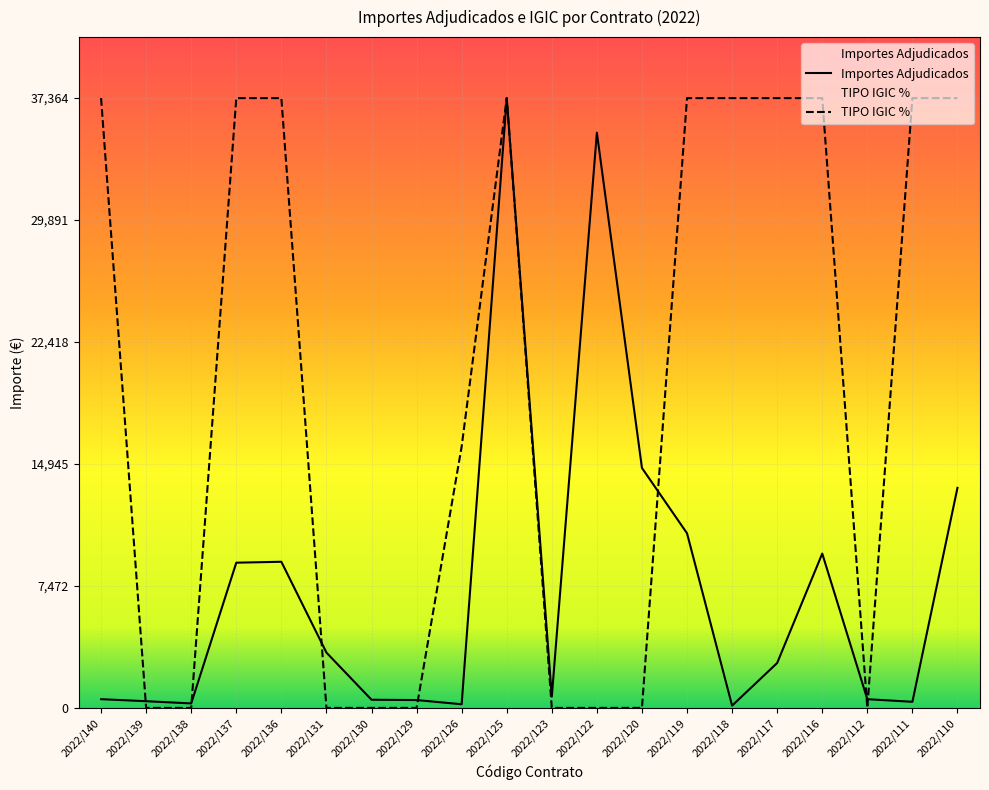

What is the sum of the Importes Adjudicados values at 2022/111 and 2022/137?

9272.5